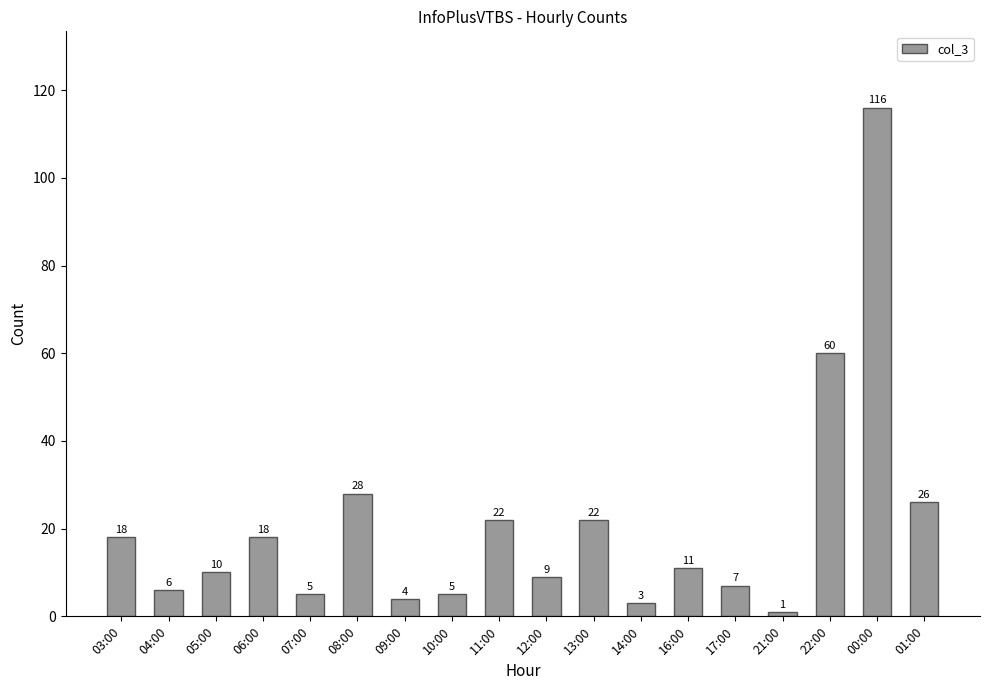

What is the minimum value shown in the chart?

1